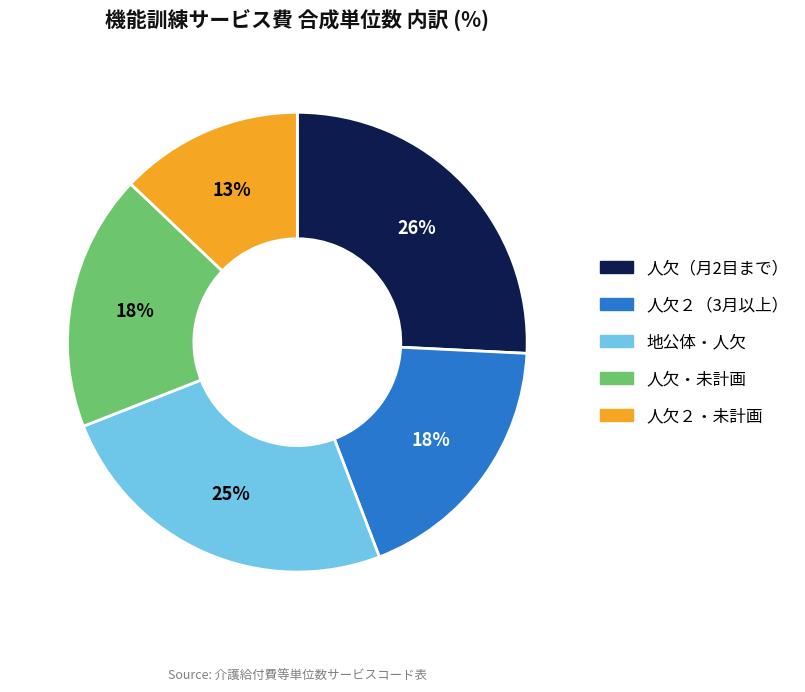

To the nearest percent, what percentage of the pie is 人欠２・未計画?

13%